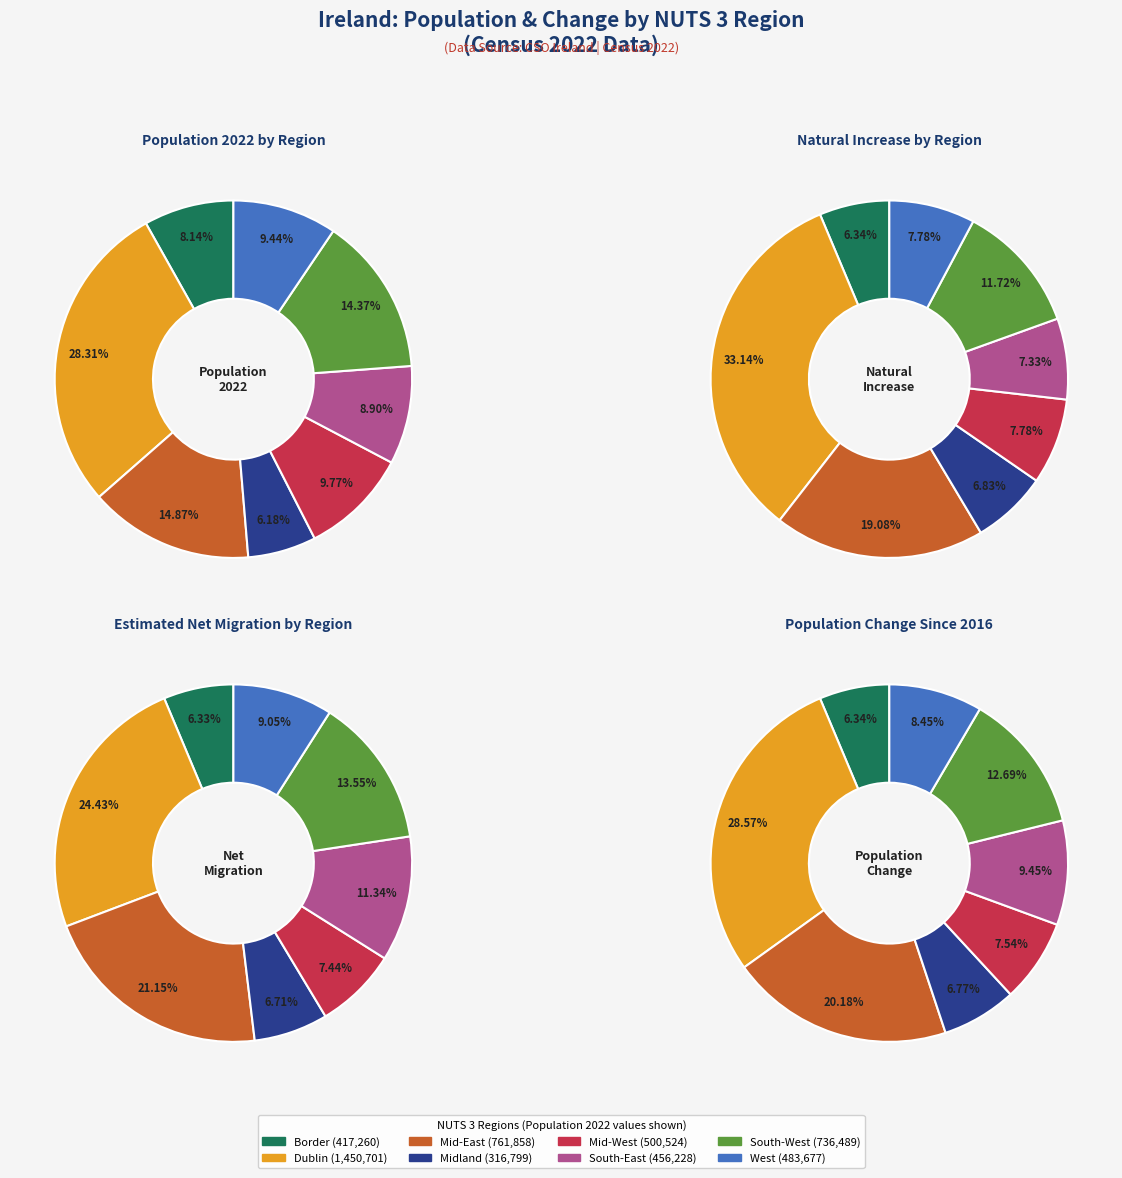

Count the number of slices in the pie.

8